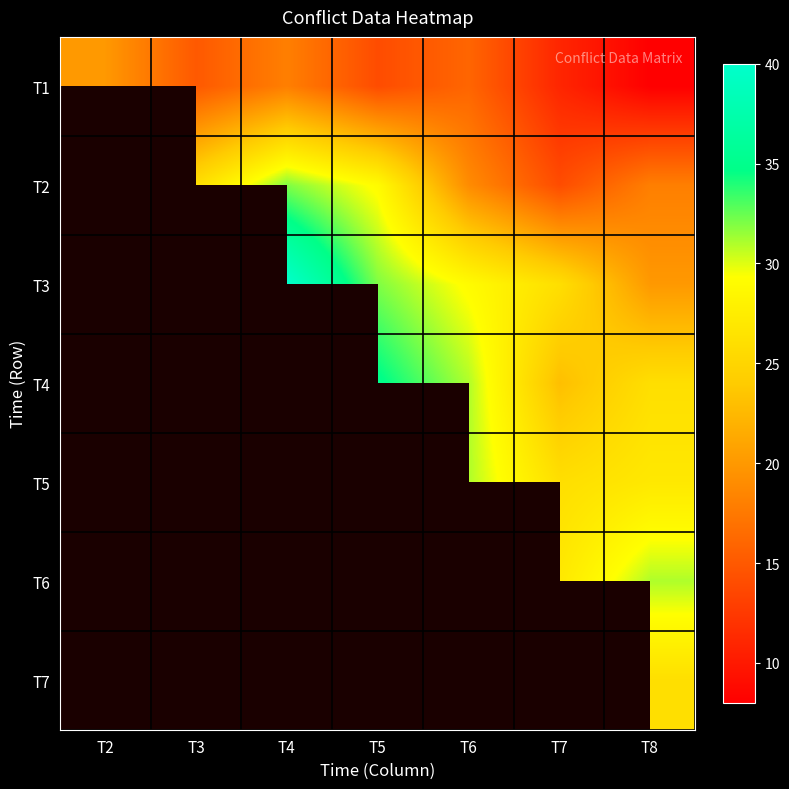

Which label corresponds to the smallest value in the chart?

T8